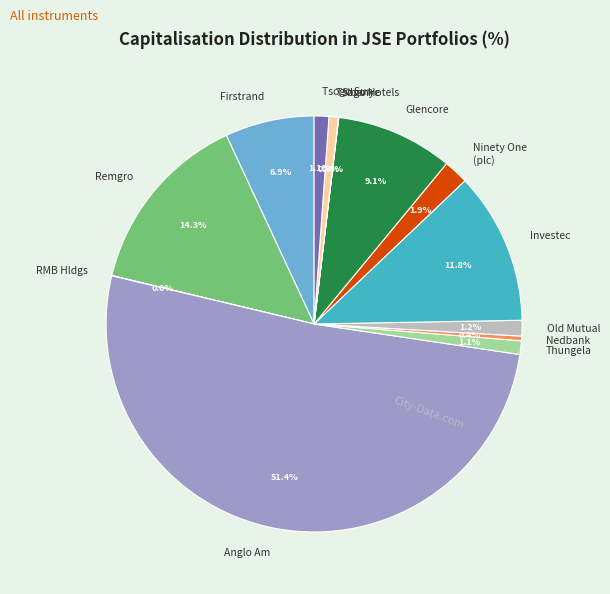

Which category has the biggest portion of the pie?

Anglo Am